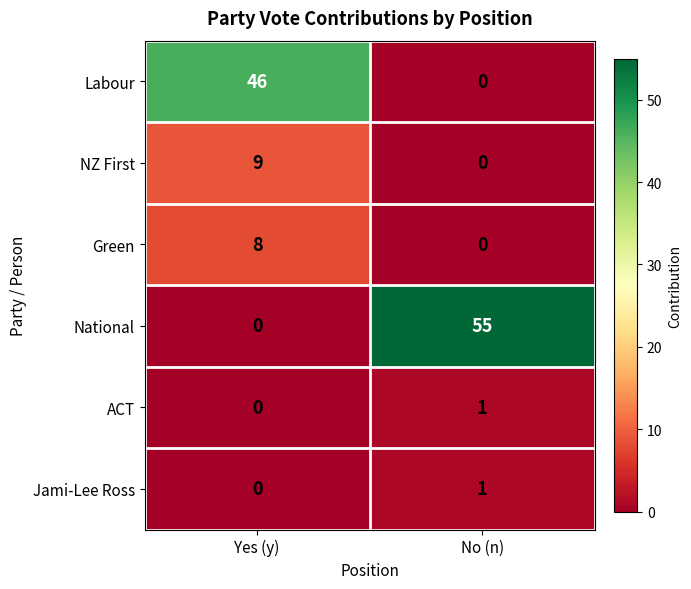

How many categories are shown in the chart?

2